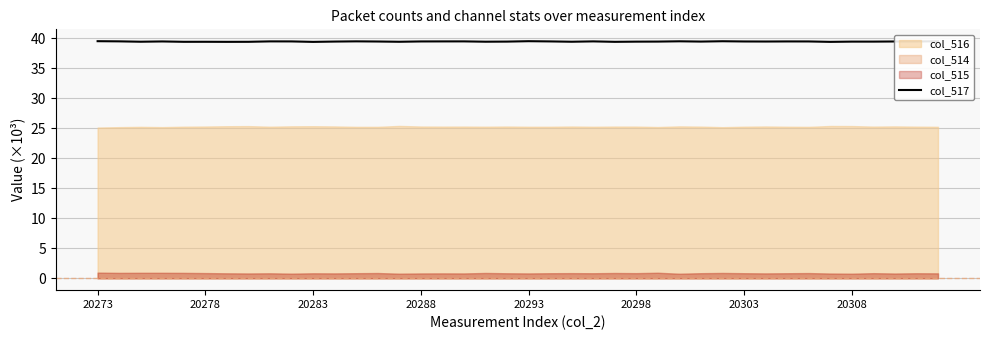

How many points are lower than both their immediate neighbors (excluding endpoints)?

12